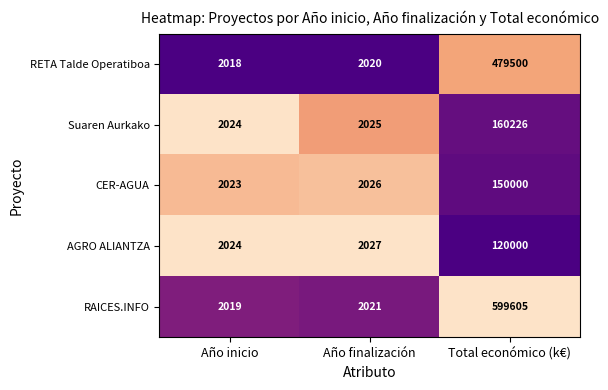

What is the sum of all Suaren Aurkako values?

164275